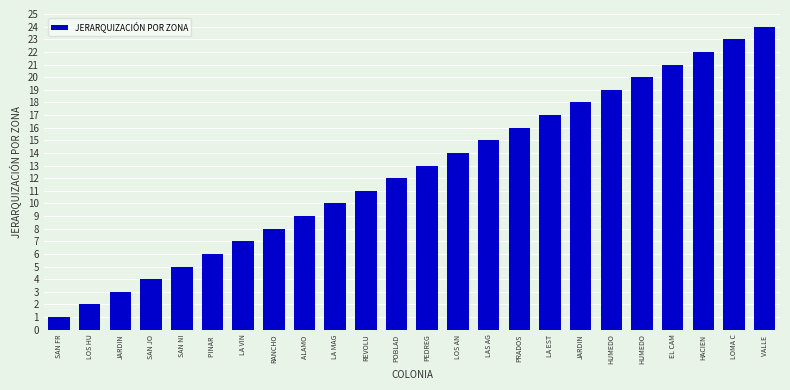

What is the smallest value displayed?

1